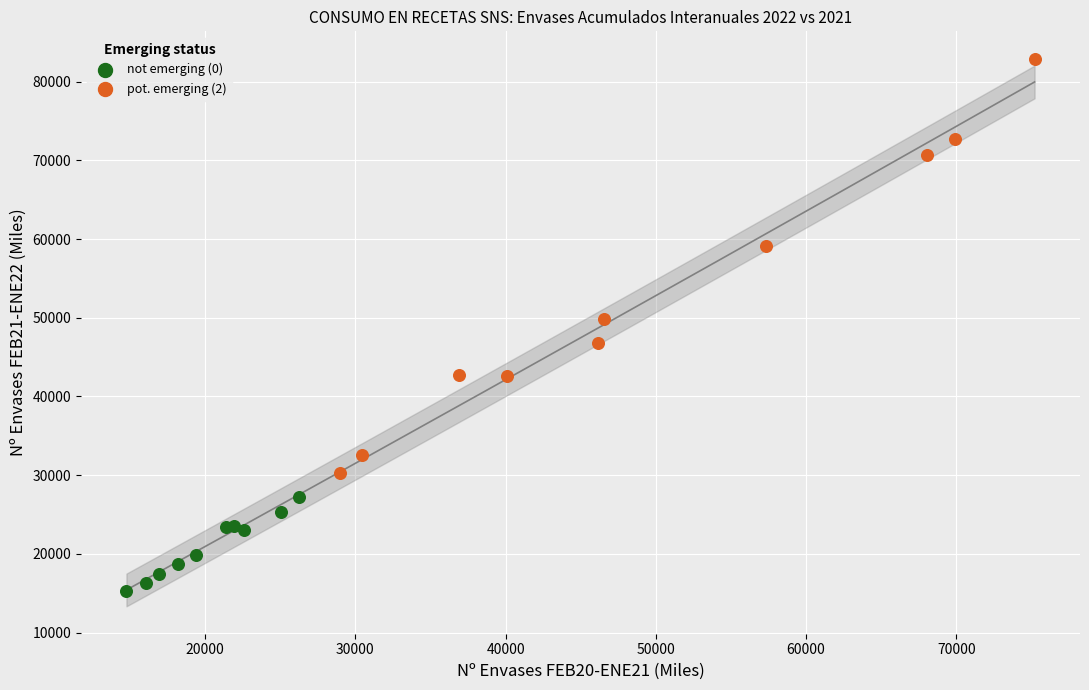

Which series contains the highest Y value?

pot. emerging (2)